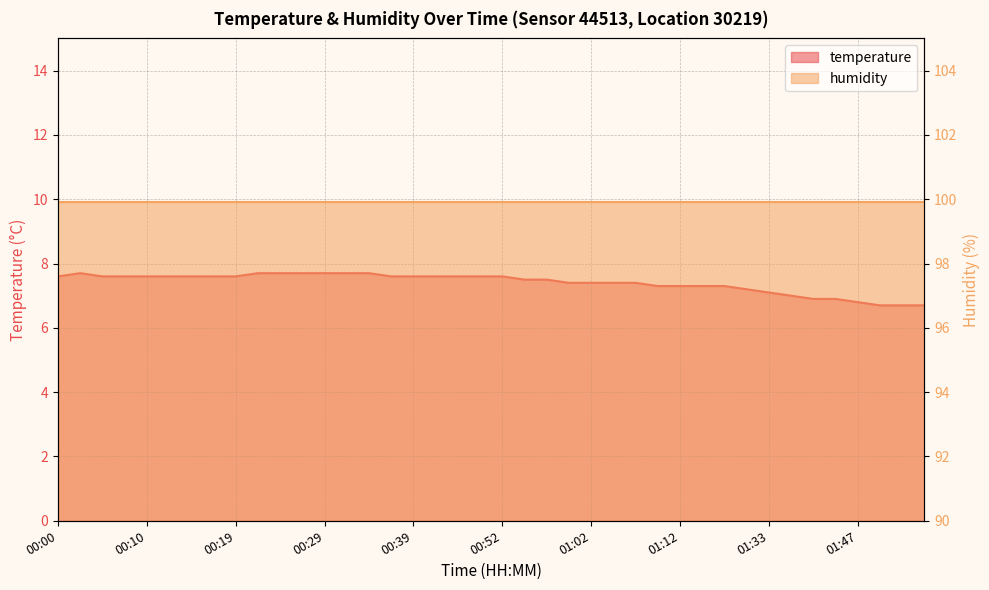

What is the average value?

7.4